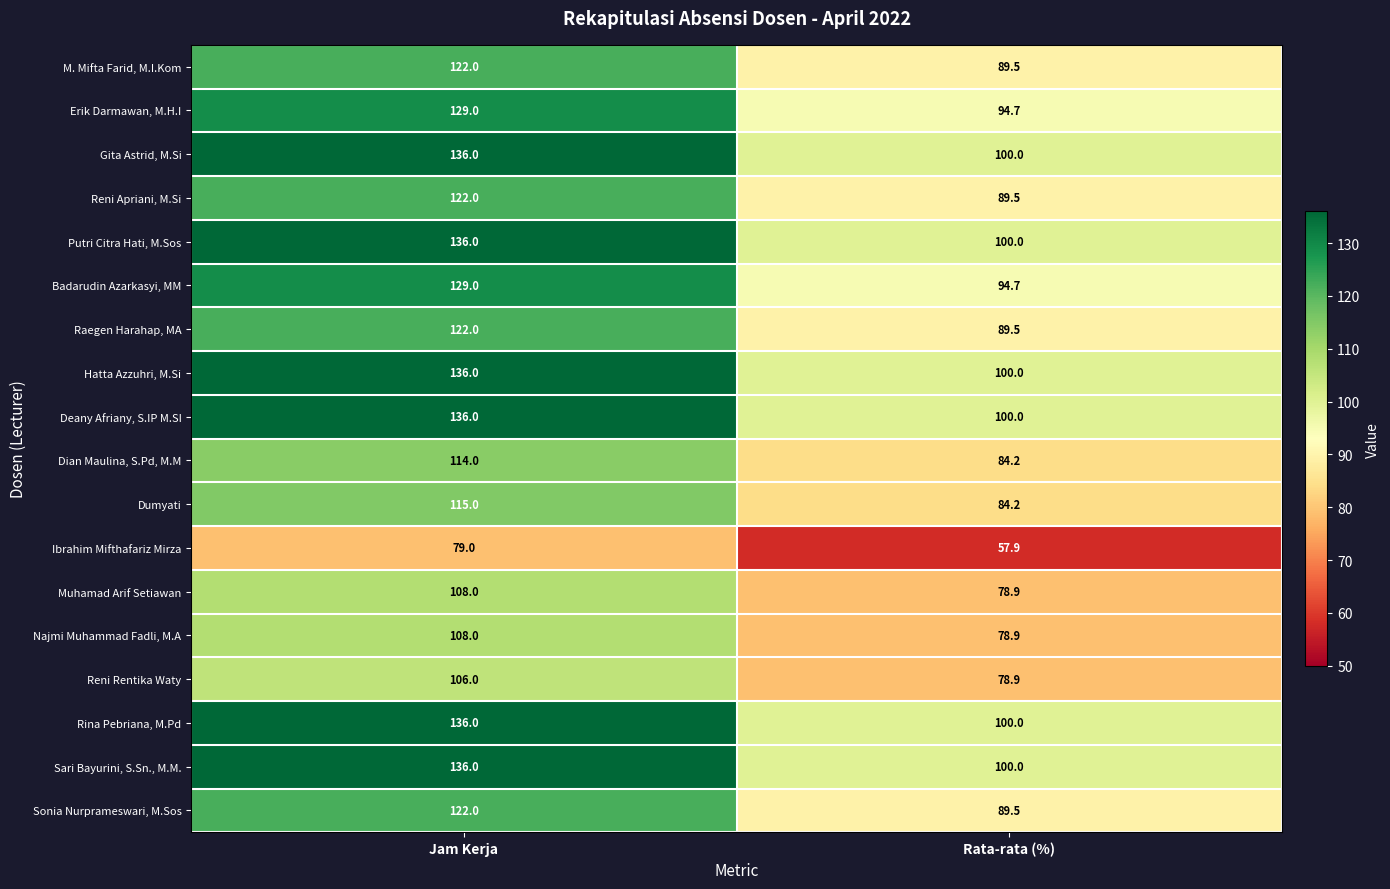

What is the smallest value displayed?

57.9